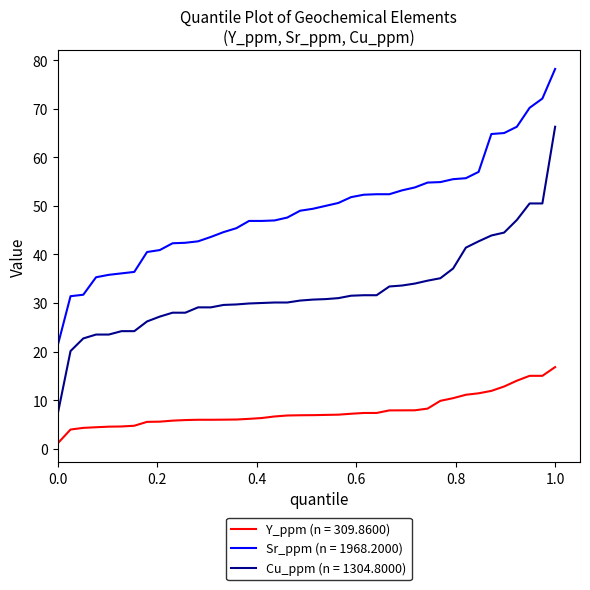

Rank the series by their maximum value, from highest to lowest.

Sr_ppm (n = 1968.2000), Cu_ppm (n = 1304.8000), Y_ppm (n = 309.8600)